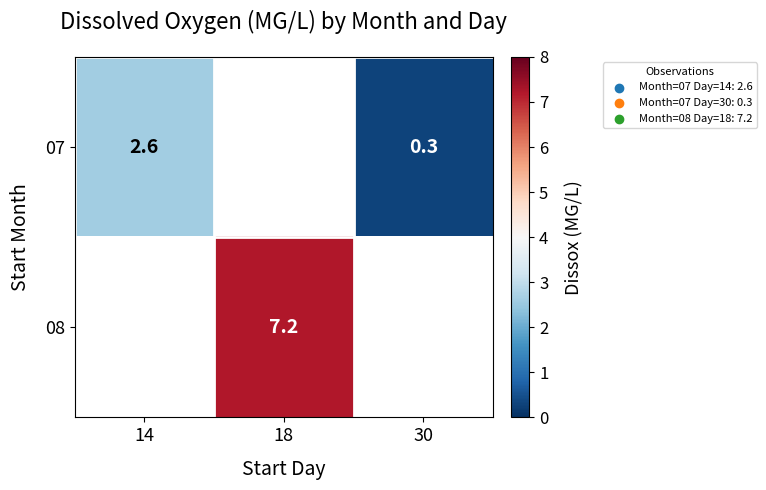

Between 30 and 18, which is larger?

18